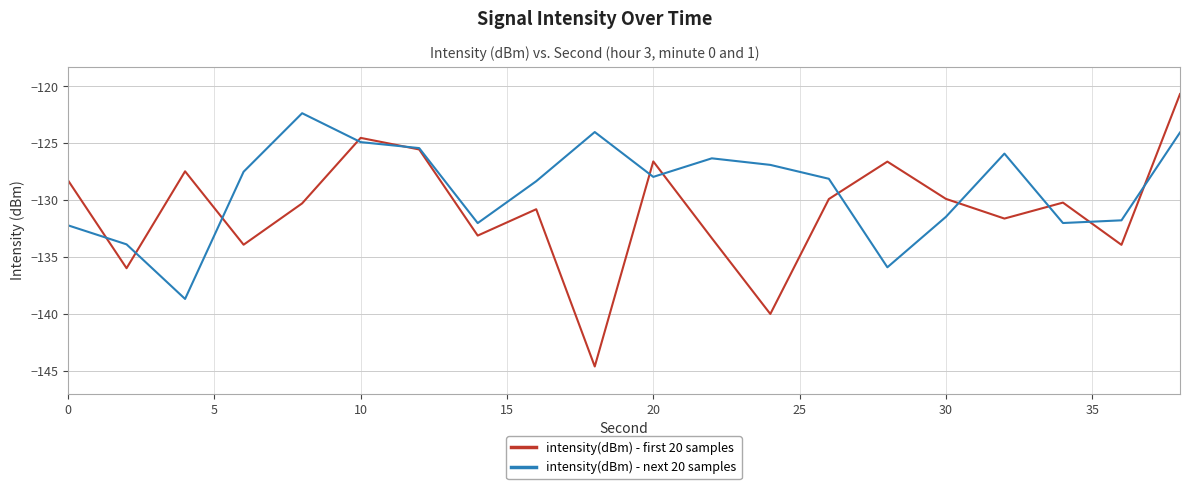

Which series has the largest range (max minus min)?

intensity(dBm) - first 20 samples